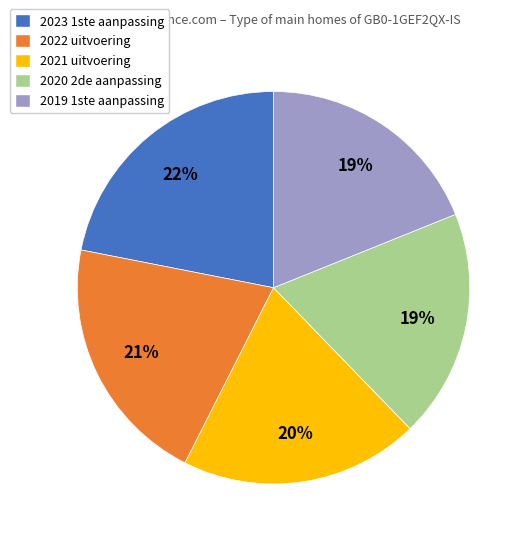

Is it true that 2022 uitvoering is 21% of the pie?

True